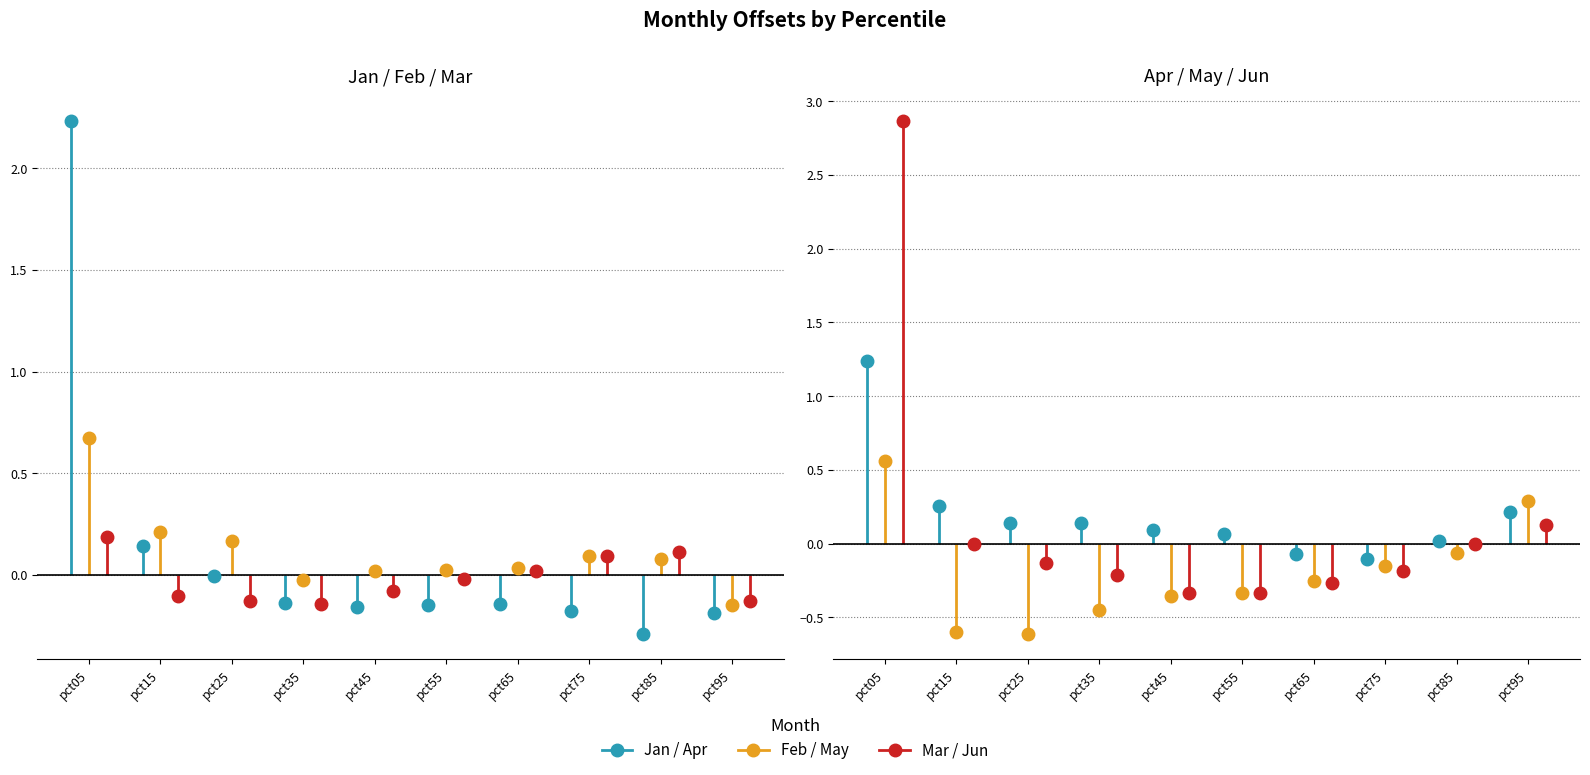

The Feb series shows 0.2 at pct25. True or false?

False